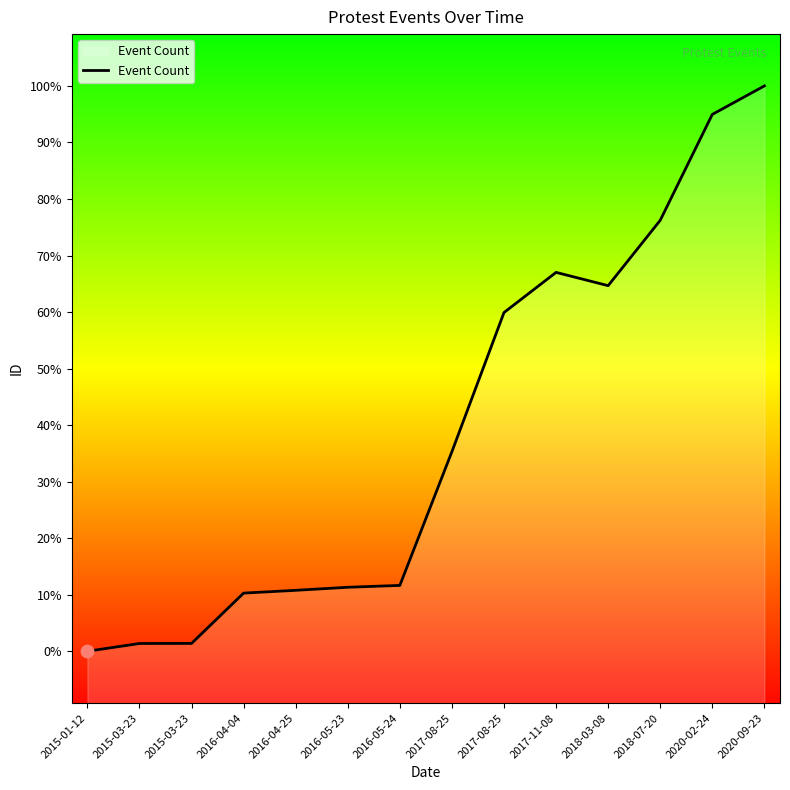

Approximately how many times larger is the value at 2017-08-25 compared to 2017-11-08?

0.9